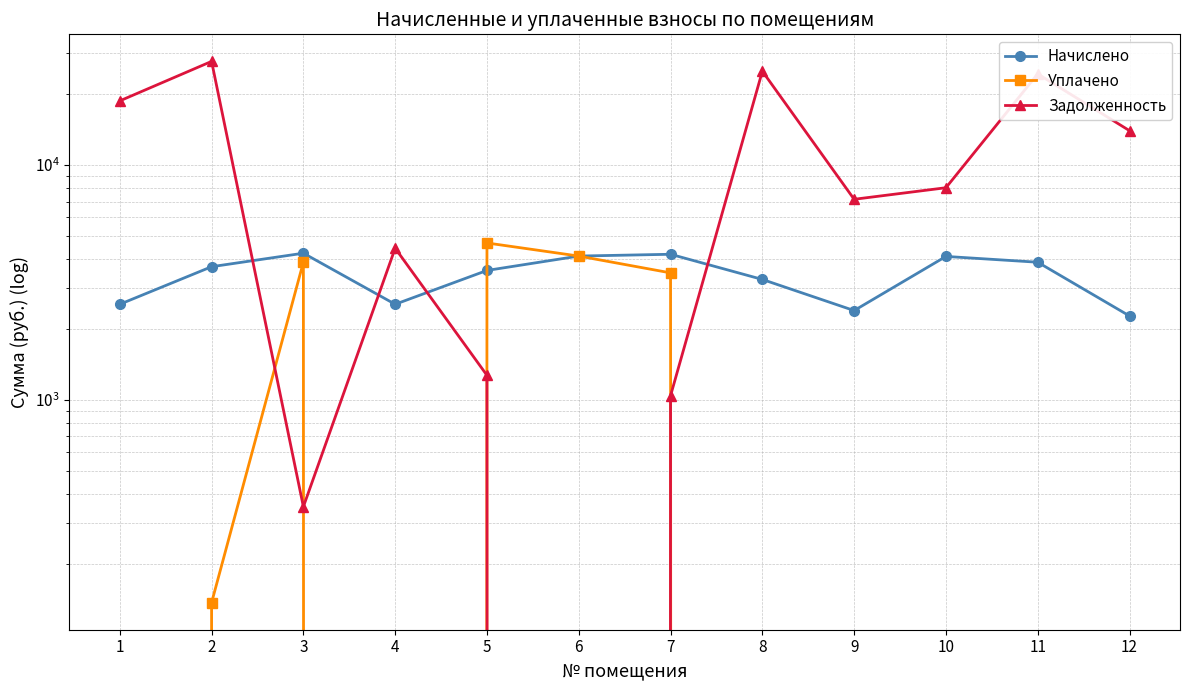

At which category is the sum across all series the highest?

2